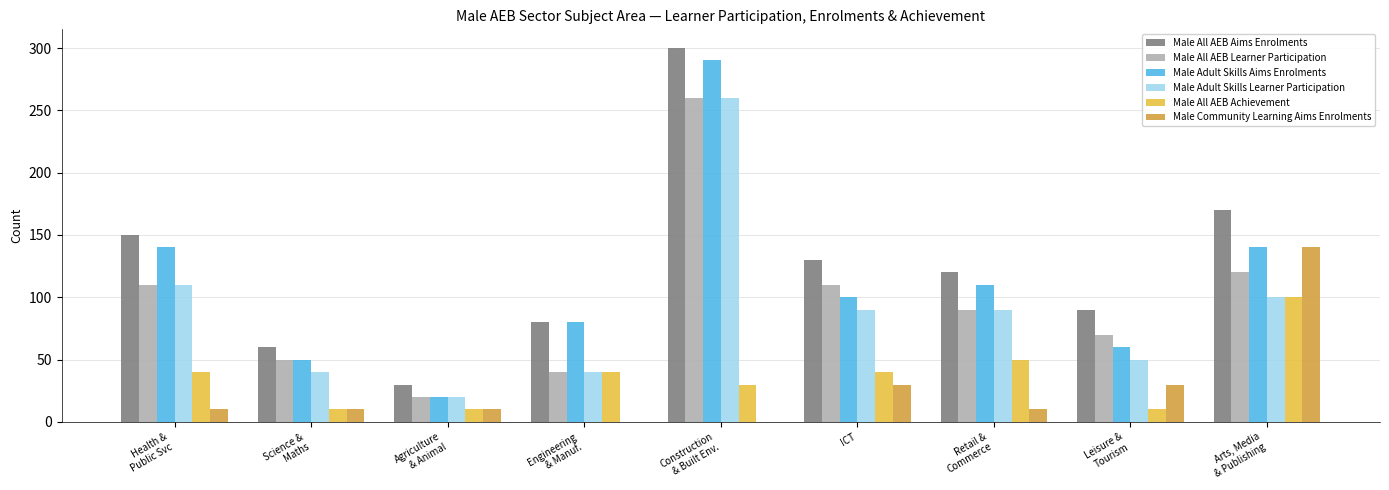

Reading left to right, transcribe all the data shown in this chart.

Male All AEB Aims Enrolments: 150	60	30	80	300	130	120	90	170
Male All AEB Learner Participation: 110	50	20	40	260	110	90	70	120
Male Adult Skills Aims Enrolments: 140	50	20	80	290	100	110	60	140
Male Adult Skills Learner Participation: 110	40	20	40	260	90	90	50	100
Male All AEB Achievement: 40	10	10	40	30	40	50	10	100
Male Community Learning Aims Enrolments: 10	10	10	0	0	30	10	30	140